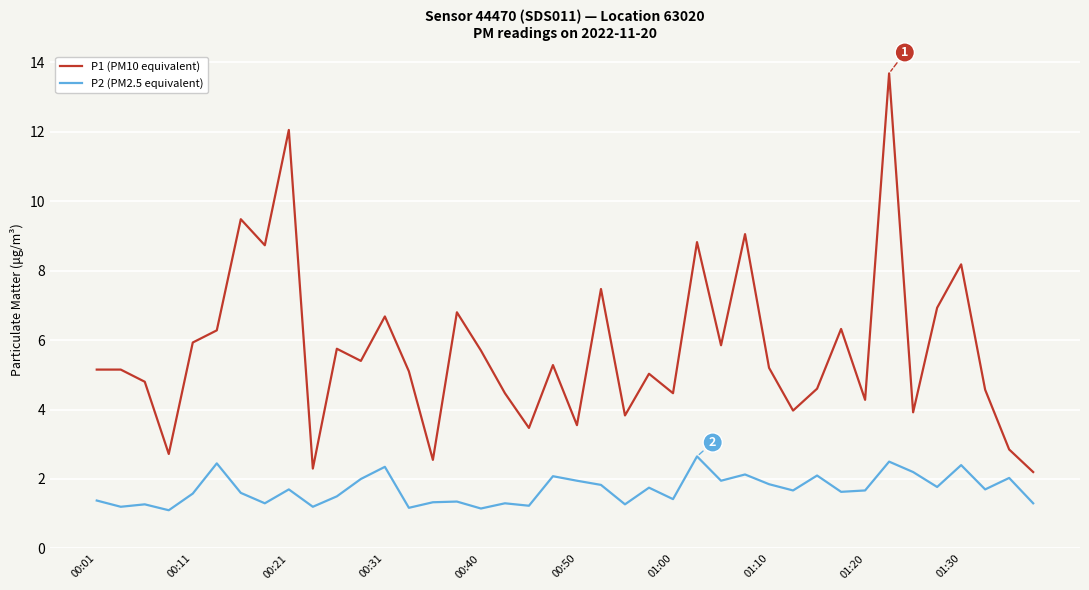

How many lines are shown in the chart?

2